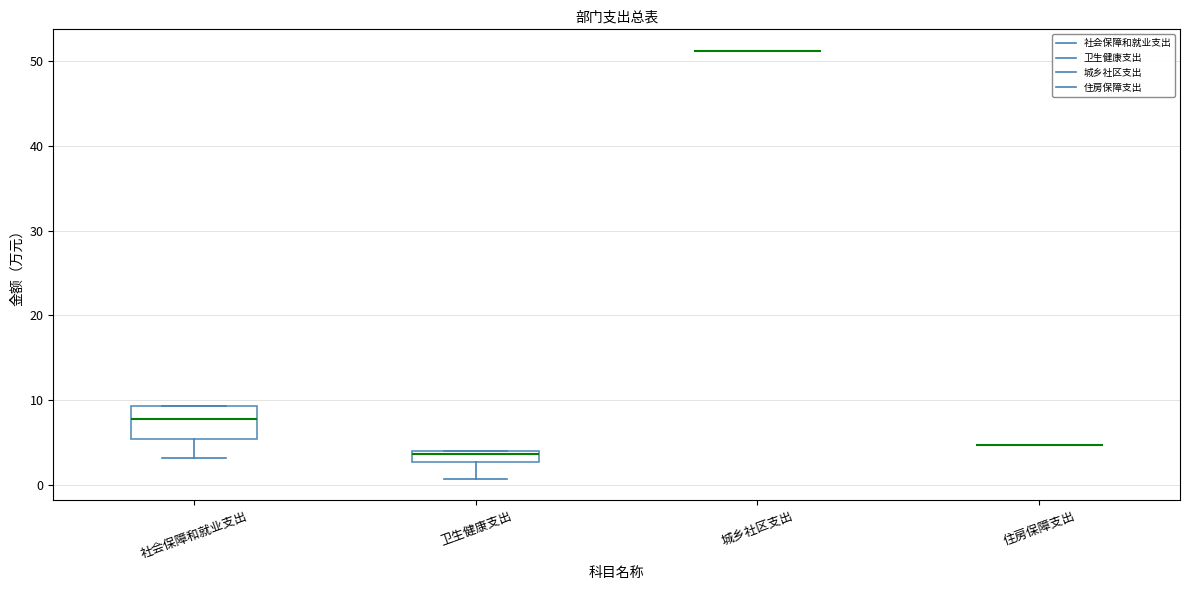

Comparing the boxes themselves (not the whiskers), which one is the tallest?

社会保障和就业支出